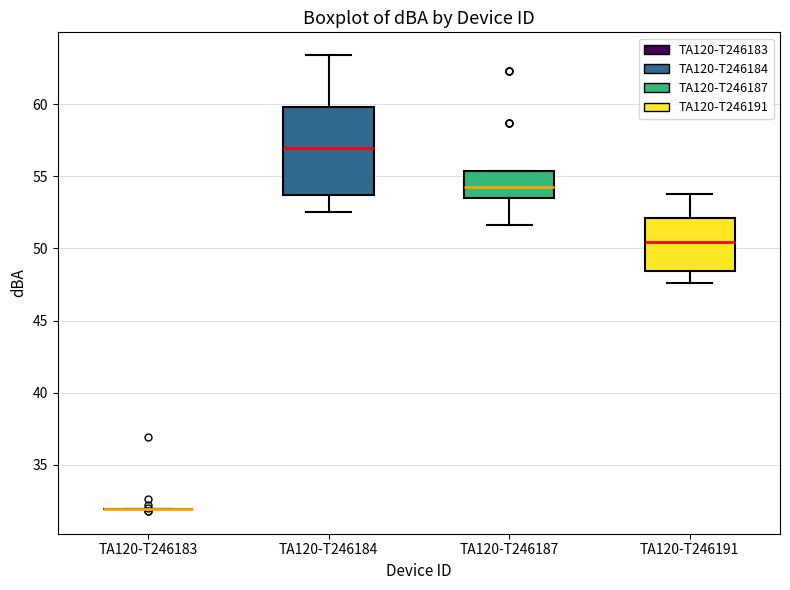

Reading left to right, transcribe this box plot: for each box, give where its median line is, the range the box spans, and where its two whiskers end, as read against the y-axis. The values are not printed on the chart, so give them approximately, as read against the axis.

TA120-T246183: box collapsed to a line at 32.0, whiskers 32.0 to 32.0
TA120-T246184: median 57.0, box 53.5 to 60.0, whiskers 52.5 to 63.5
TA120-T246187: median 54.5, box 53.5 to 55.5, whiskers 51.5 to 55.5
TA120-T246191: median 50.5, box 48.5 to 52.0, whiskers 47.5 to 54.0